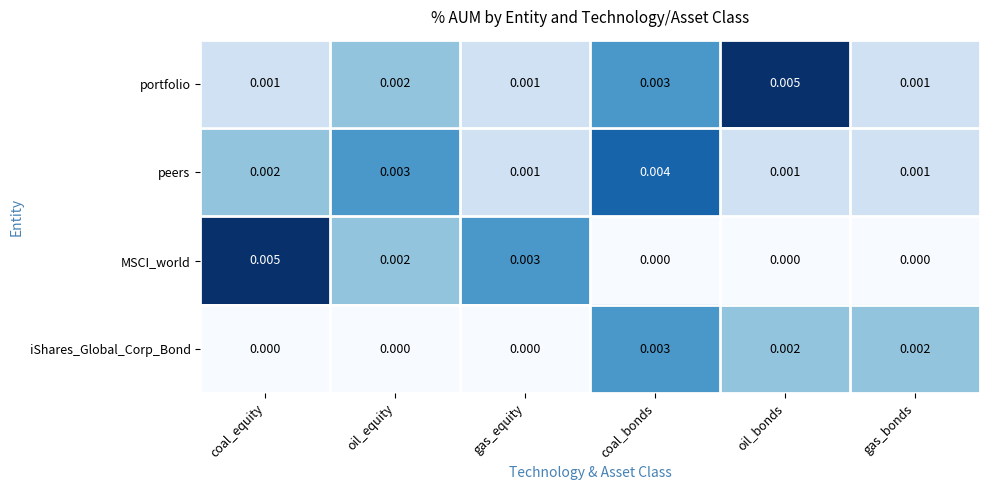

At which category is the sum across all series the highest?

coal_bonds